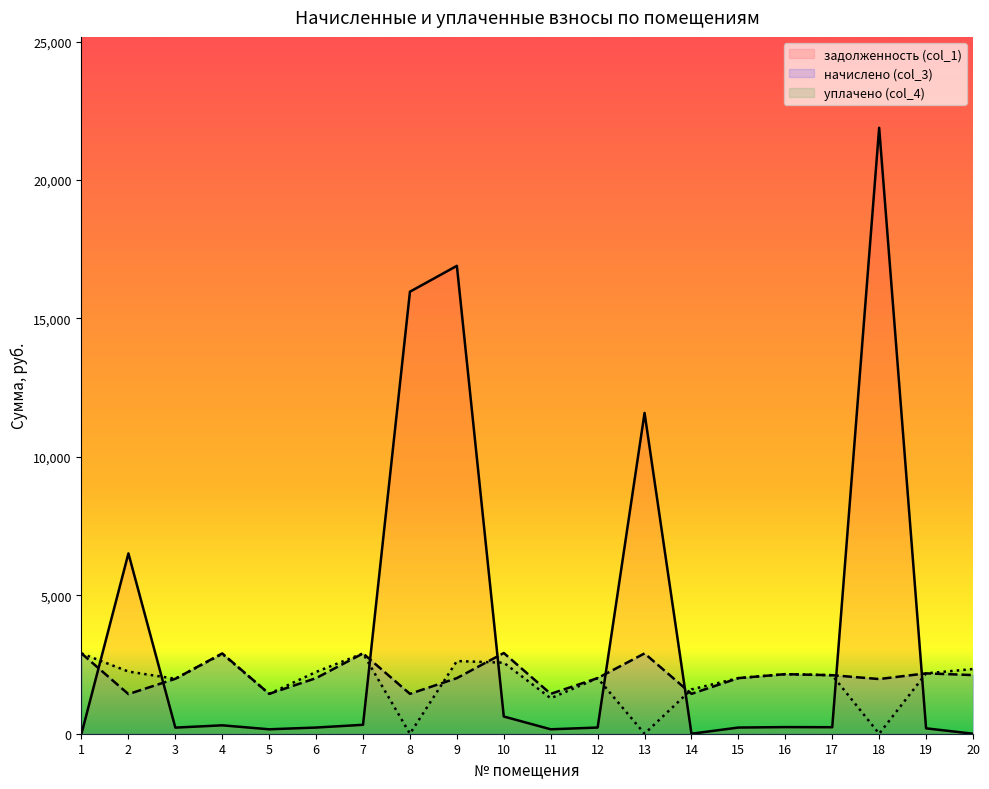

Where is уплачено (col_4) nearest to the value 1450?

5